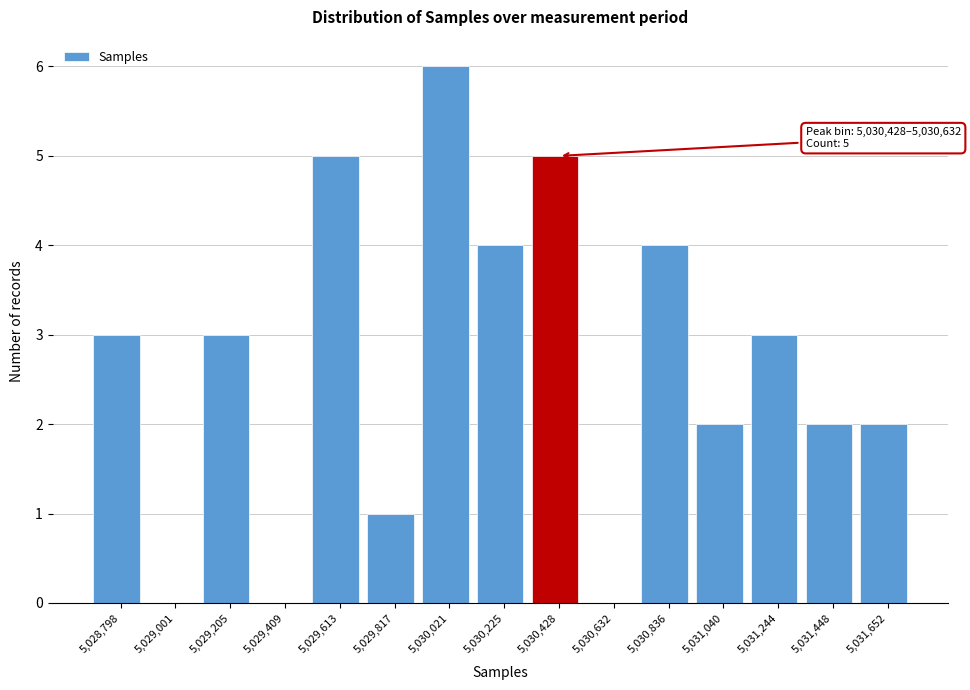

Reading left to right, list all the values displayed in this chart.

5,028,798=3	5,029,001=0	5,029,205=3	5,029,409=0	5,029,613=5	5,029,817=1	5,030,021=6	5,030,225=4	5,030,428=5	5,030,632=0	5,030,836=4	5,031,040=2	5,031,244=3	5,031,448=2	5,031,652=2